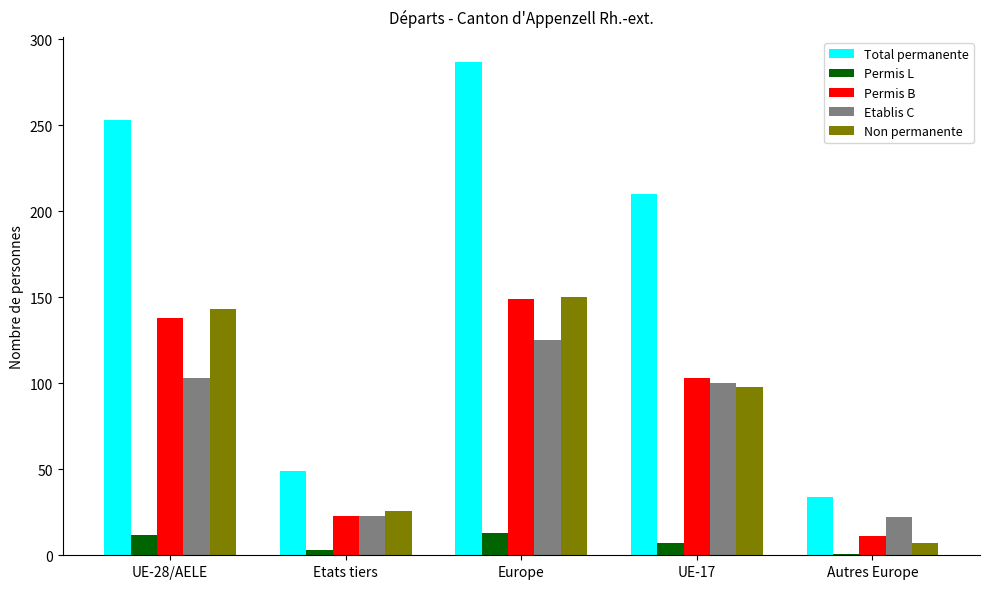

What is the sum of the Total permanente values at UE-28/AELE and Europe?

540